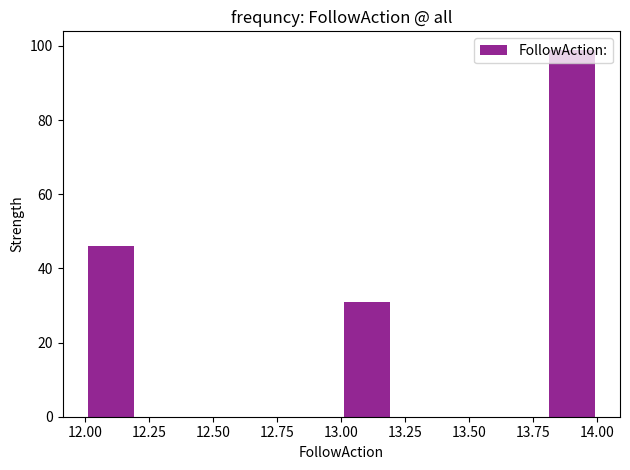

Reading left to right, transcribe this chart: for each bar, give the range it covers on the x-axis and its height. The values are not printed on the chart, so give them approximately, as read against the axis.

12.0 to 12.2: 46
12.2 to 12.4: 0
12.4 to 12.6: 0
12.6 to 12.8: 0
12.8 to 13.0: 0
13.0 to 13.2: 32
13.2 to 13.4: 0
13.4 to 13.6: 0
13.6 to 13.8: 0
13.8 to 14.0: 100